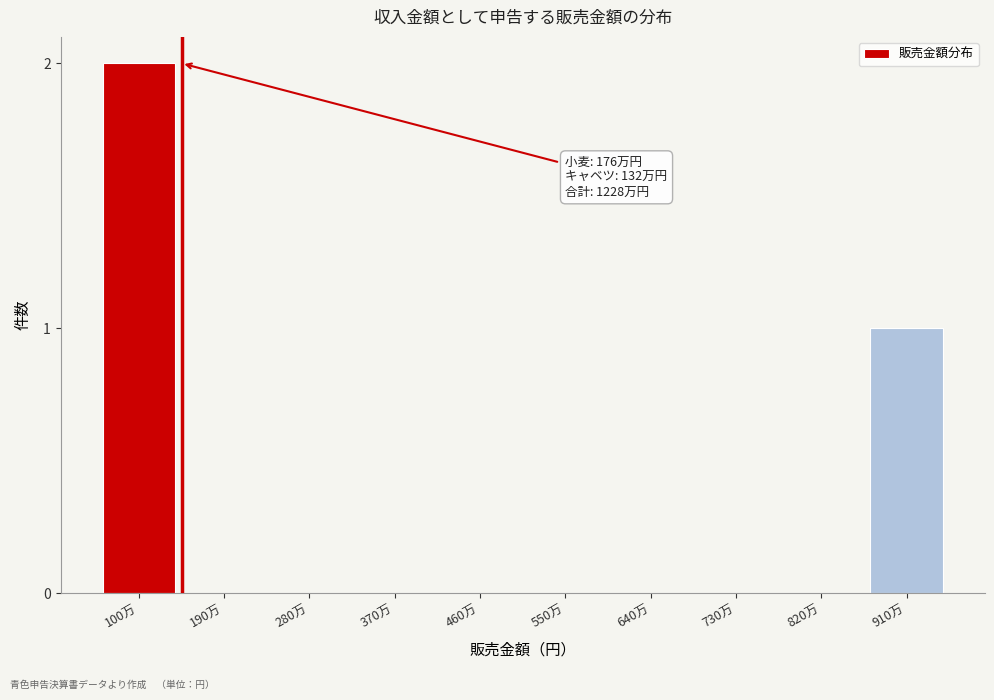

Reading right to left, extract all data points from this chart.

910万=1	820万=0	730万=0	640万=0	550万=0	460万=0	370万=0	280万=0	190万=0	100万=2